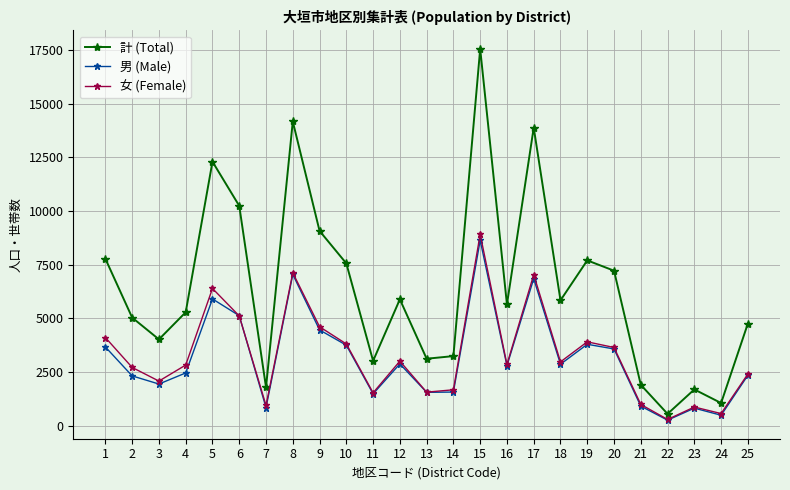

Which category has the highest value in the 計 (Total) series?

15